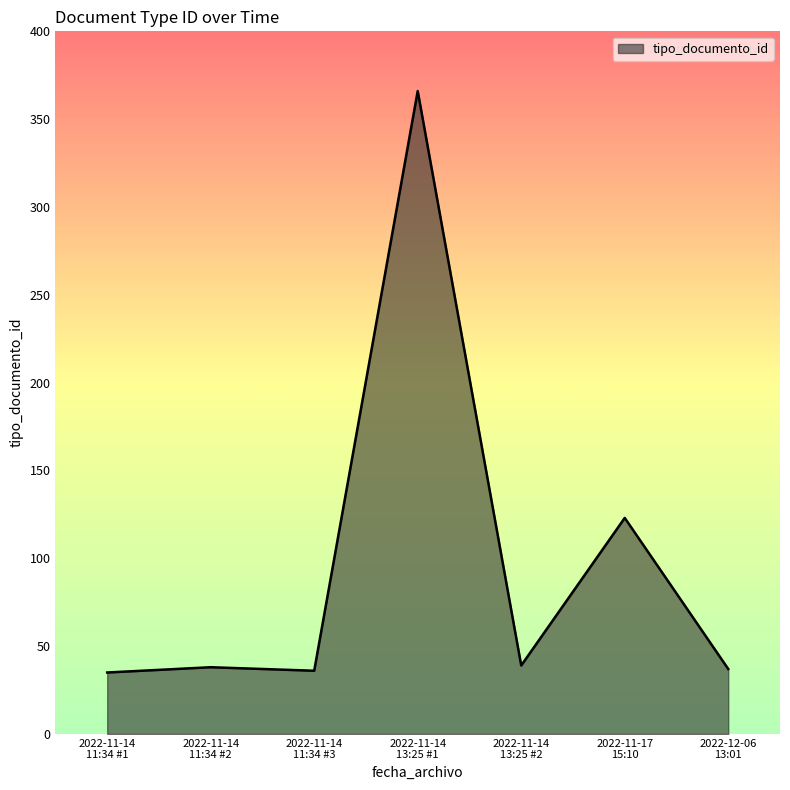

How many values are below 38?

3